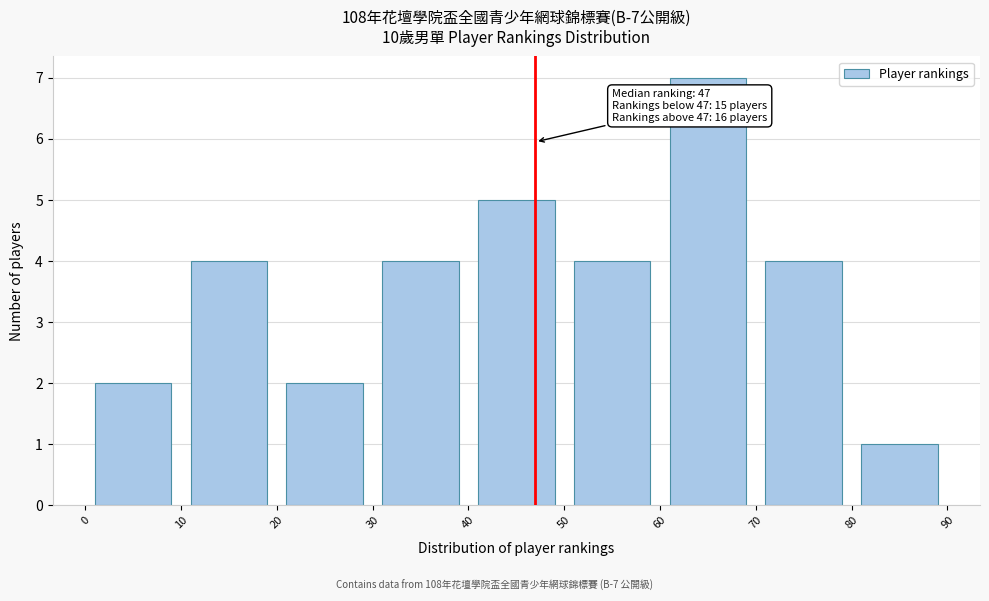

Over which range of the x-axis is the bar tallest?

60 to 70